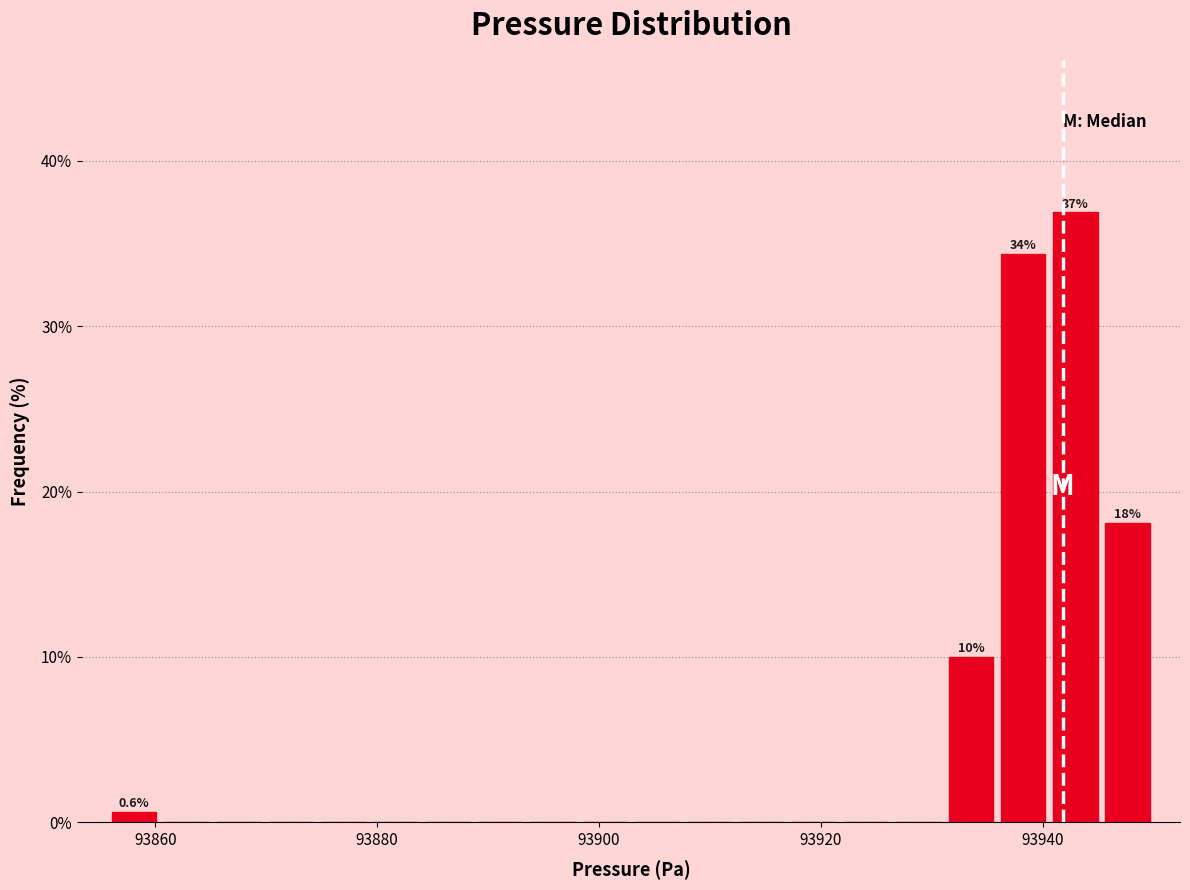

Around what value on the x-axis is the tallest bar? Give the approximate position of its centre, as read against the axis.

93942